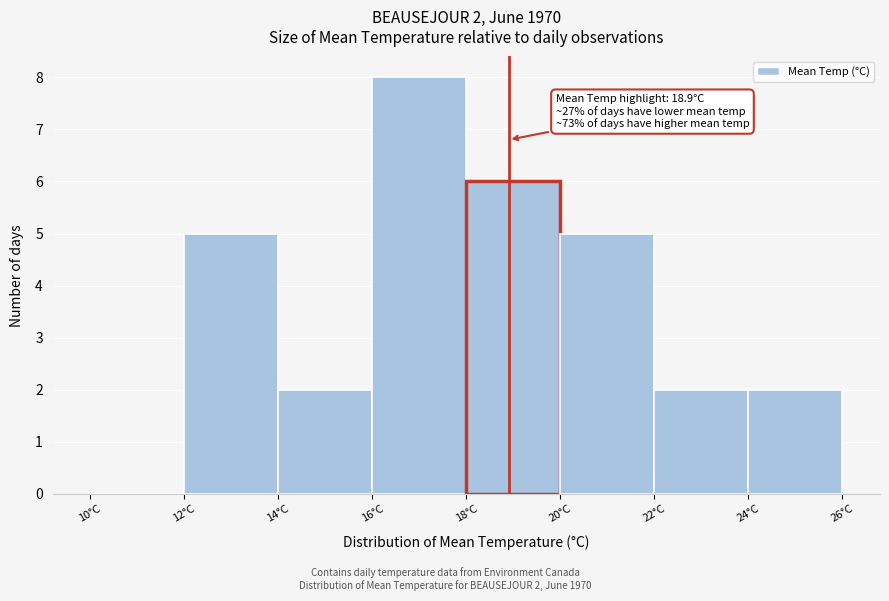

Over which range of the x-axis is the bar tallest?

16 to 18